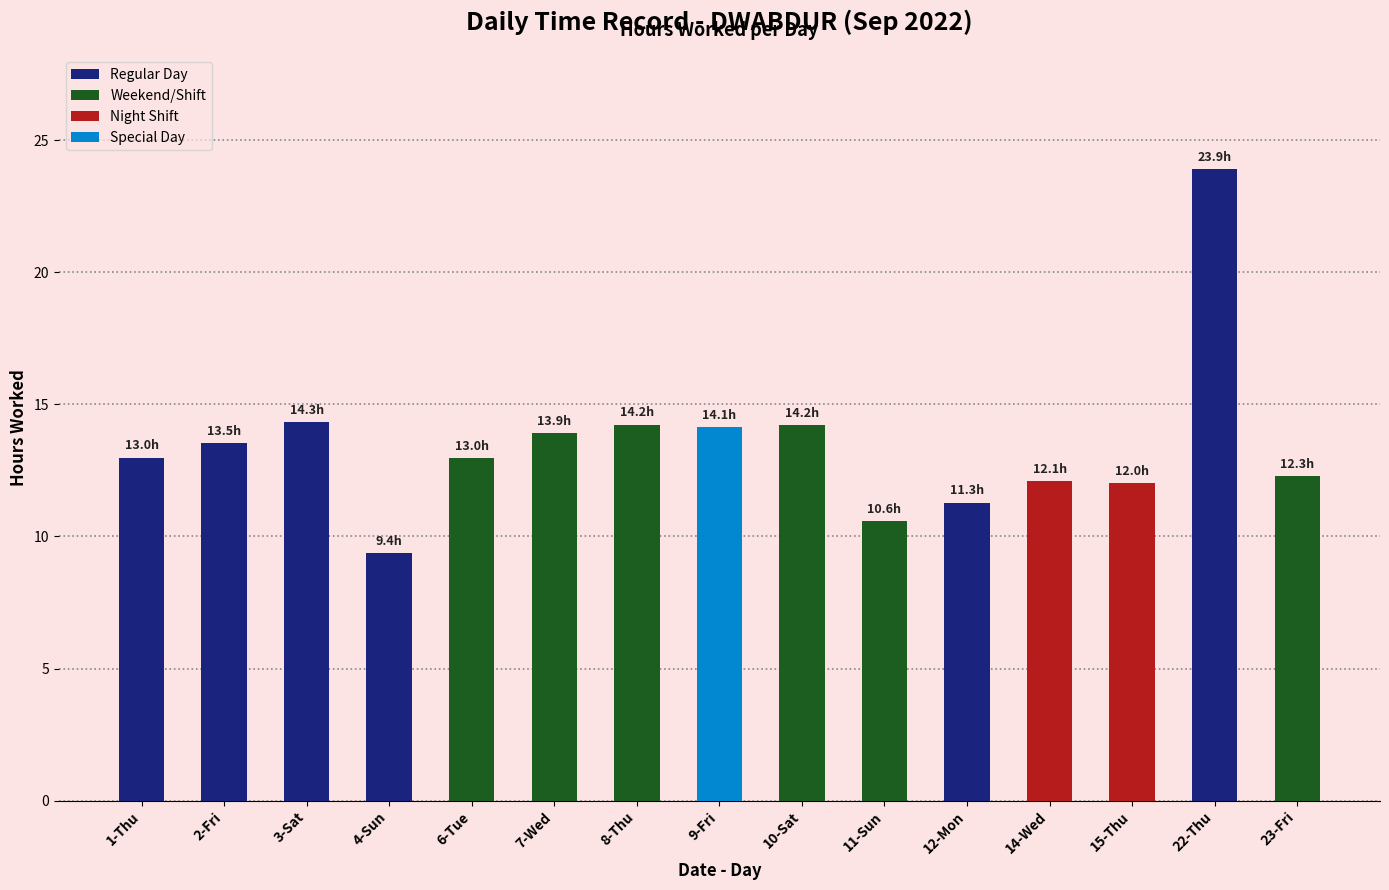

Which category has the highest value across all series?

22-Thu